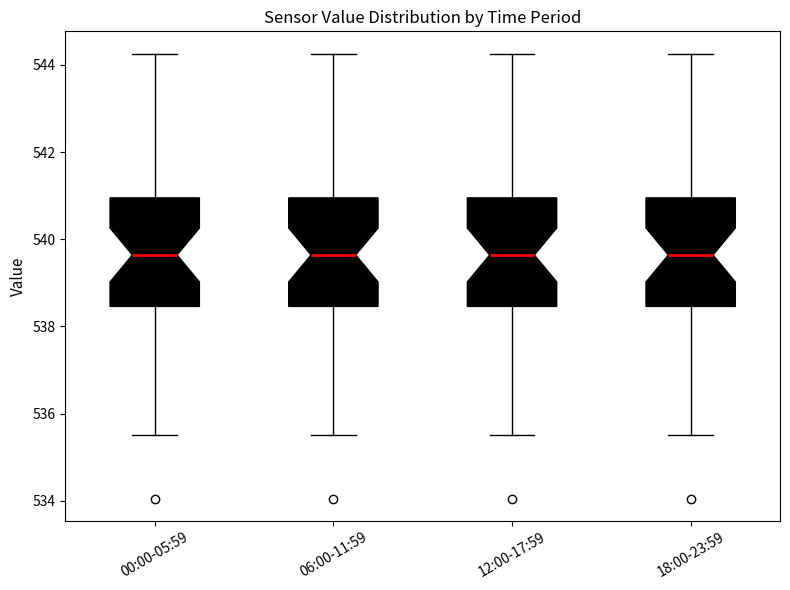

Reading left to right, read every box against the y-axis: the position of its median line, the range the box covers, and the ends of its whiskers. The values are not printed on the chart, so give them approximately, as read against the axis.

00:00-05:59: median 539.6, box 538.4 to 541.0, whiskers 535.6 to 544.2
06:00-11:59: median 539.6, box 538.4 to 541.0, whiskers 535.6 to 544.2
12:00-17:59: median 539.6, box 538.4 to 541.0, whiskers 535.6 to 544.2
18:00-23:59: median 539.6, box 538.4 to 541.0, whiskers 535.6 to 544.2